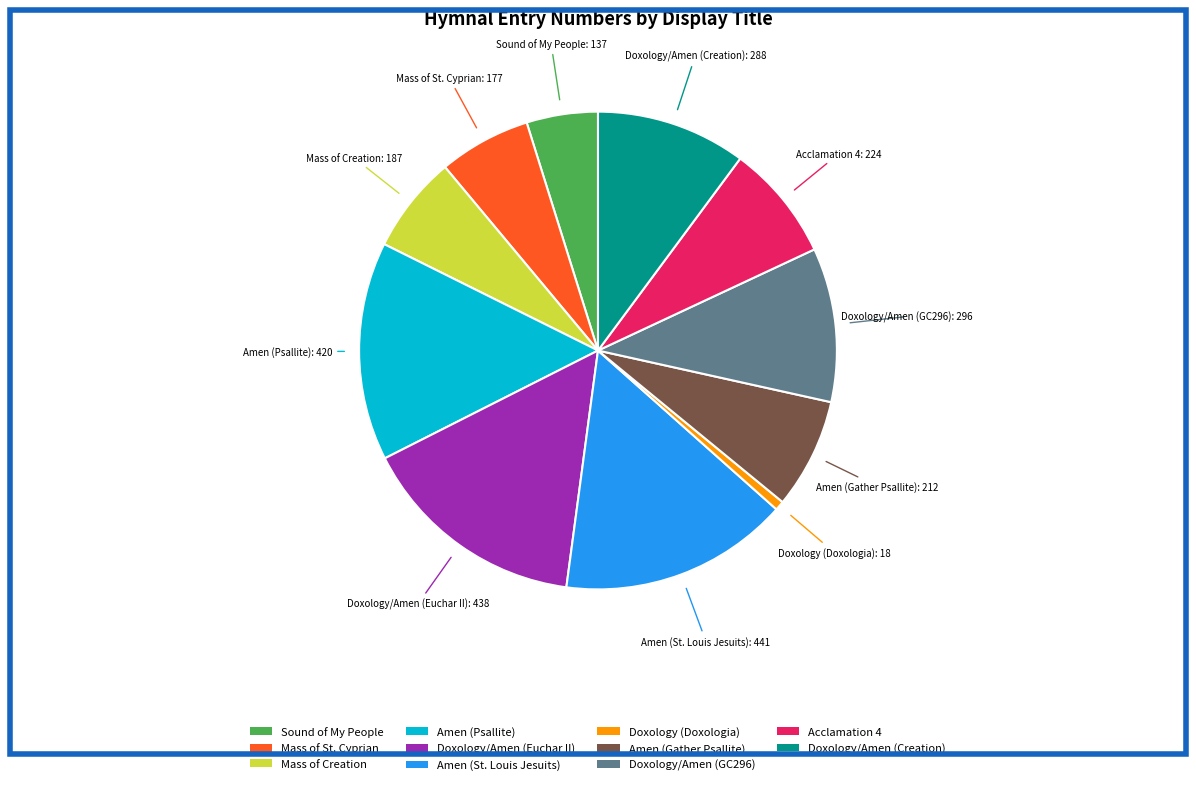

Combined, do Acclamation 4 and Doxology/Amen (GC296) account for over 50%?

No